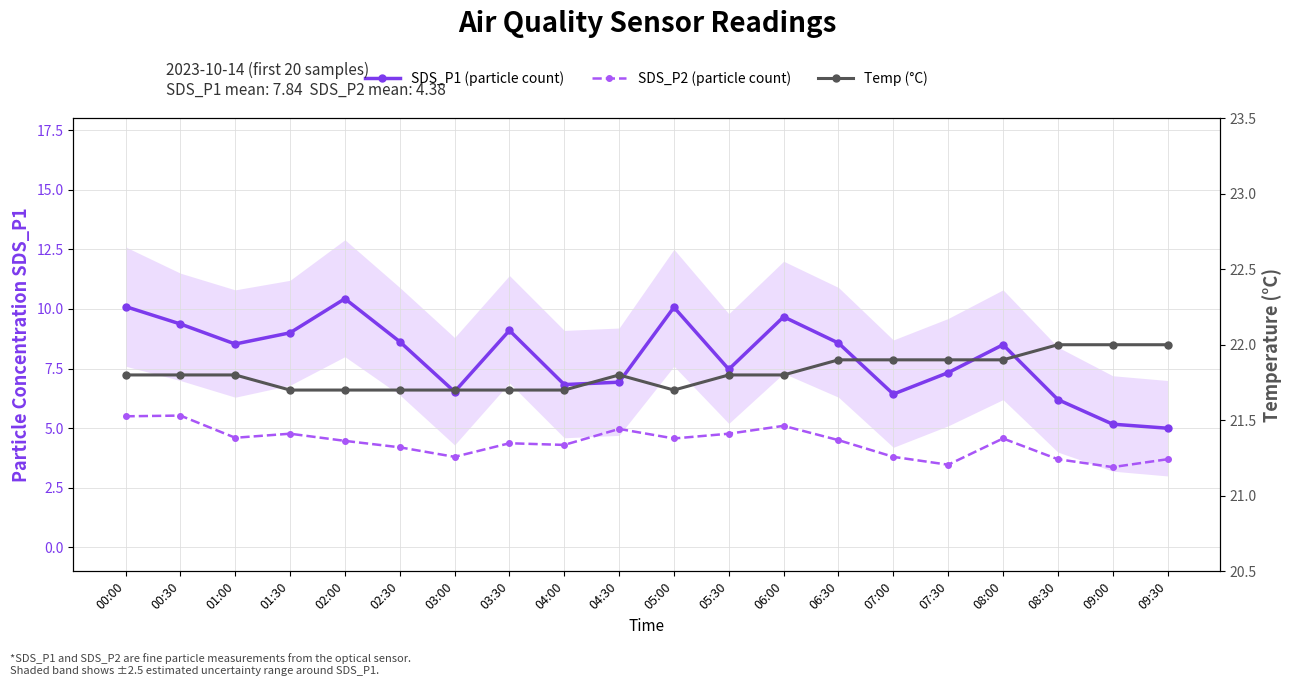

Reading left to right, transcribe all the data shown in this chart.

SDS_P1 (particle count): 10.1	9.4	8.5	9.0	10.4	8.6	6.5	9.1	6.8	6.9	10.1	7.5	9.7	8.6	6.4	7.3	8.5	6.2	5.2	5.0
SDS_P2 (particle count): 5.5	5.5	4.6	4.8	4.5	4.2	3.8	4.4	4.3	5.0	4.6	4.8	5.1	4.5	3.8	3.5	4.6	3.7	3.4	3.7
Temp (°C): 21.8	21.8	21.8	21.7	21.7	21.7	21.7	21.7	21.7	21.8	21.7	21.8	21.8	21.9	21.9	21.9	21.9	22.0	22.0	22.0